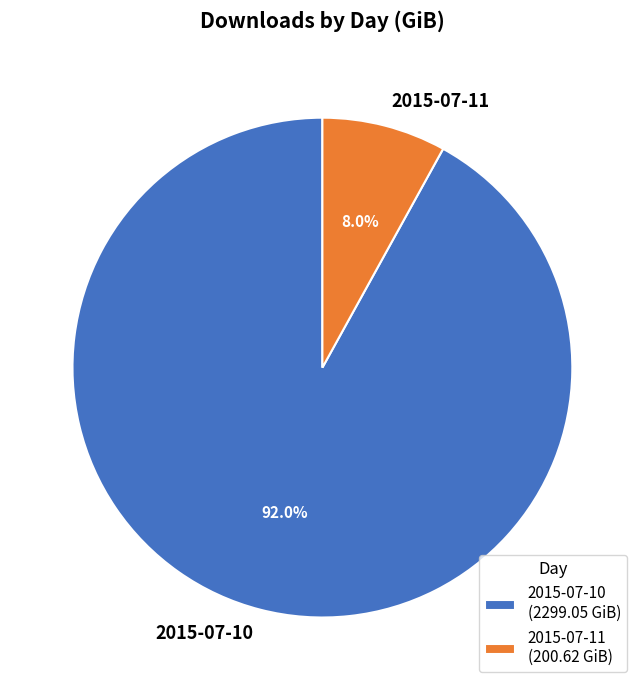

How many segments does this pie chart have?

2